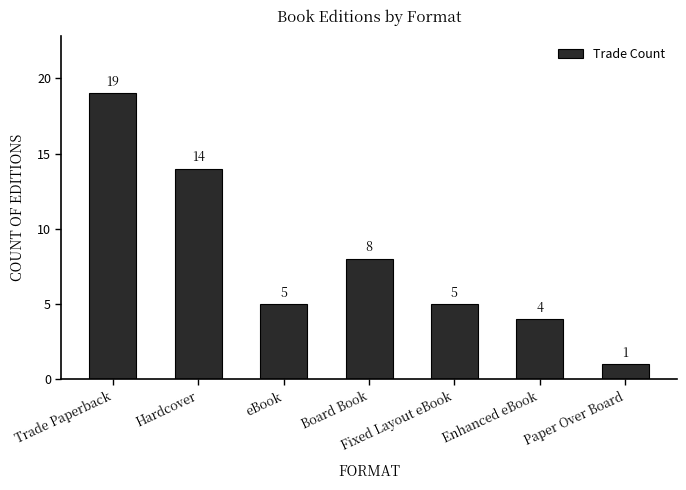

Between Paper Over Board and Trade Paperback, which is larger?

Trade Paperback